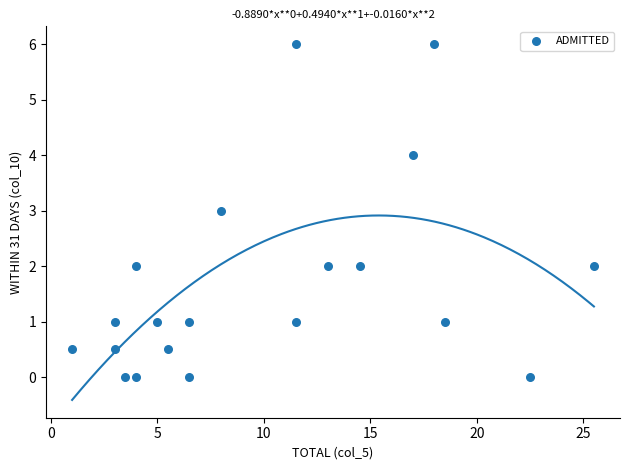

What is the range of X values (max minus min)?

24.5